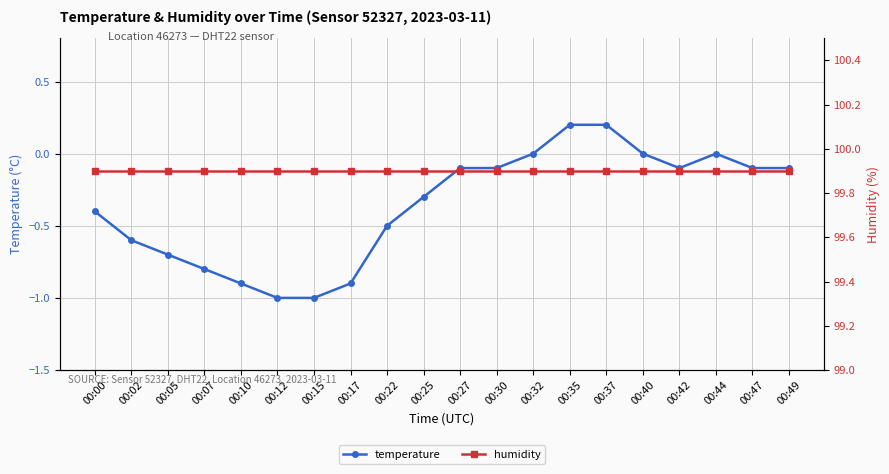

List the labels in order of temperature value, largest first.

00:35, 00:37, 00:32, 00:40, 00:44, 00:27, 00:30, 00:42, 00:47, 00:49, 00:25, 00:00, 00:22, 00:02, 00:05, 00:07, 00:10, 00:17, 00:12, 00:15